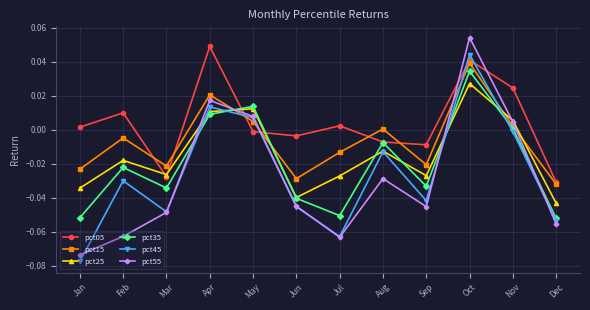

The pct45 series shows -0.0 at Aug. True or false?

True